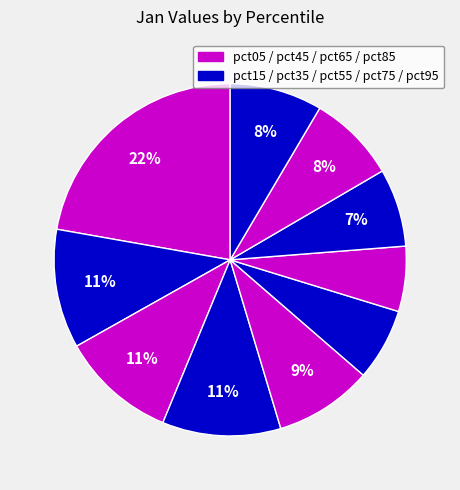

How many segments does this pie chart have?

10